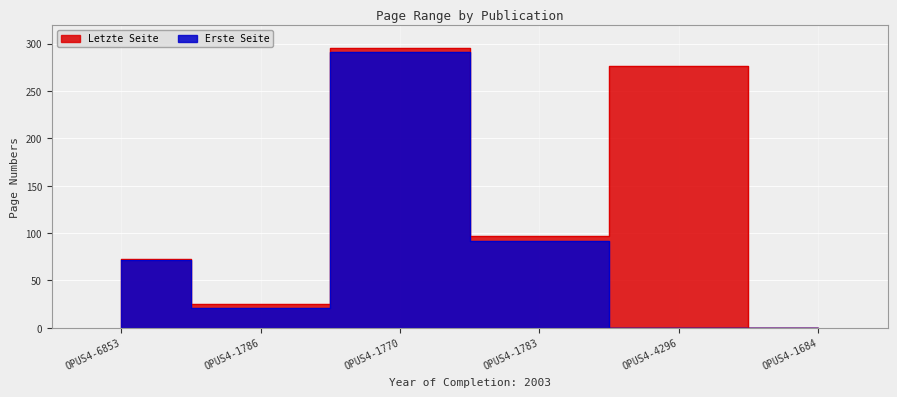

What is the sum of all Letzte Seite values?

767